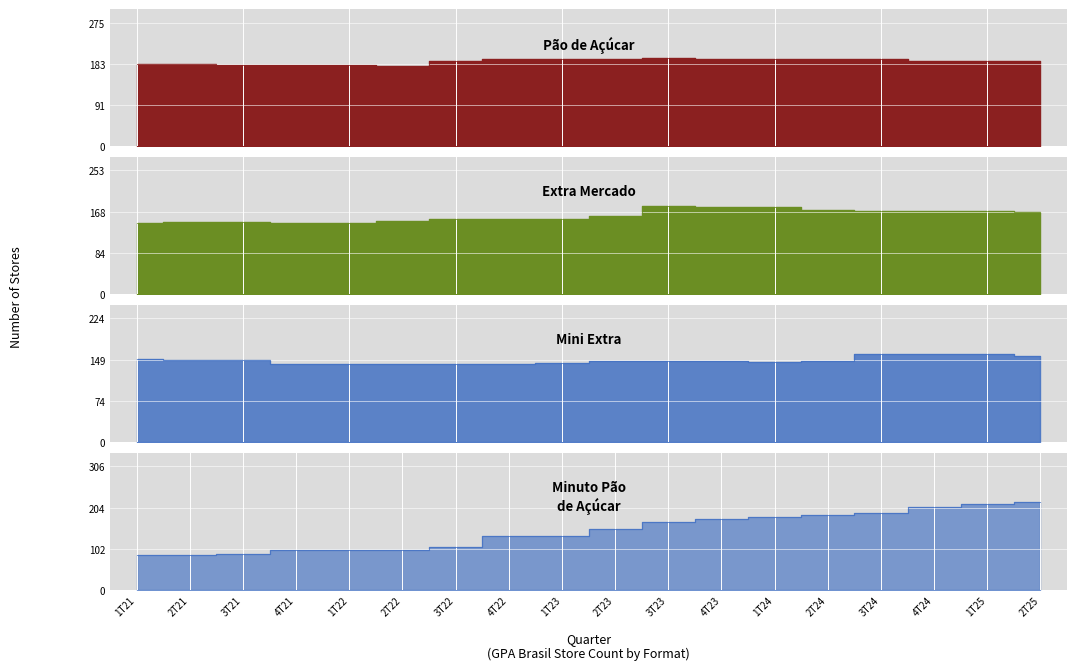

What is the difference between the highest and lowest values at 1T24?

49